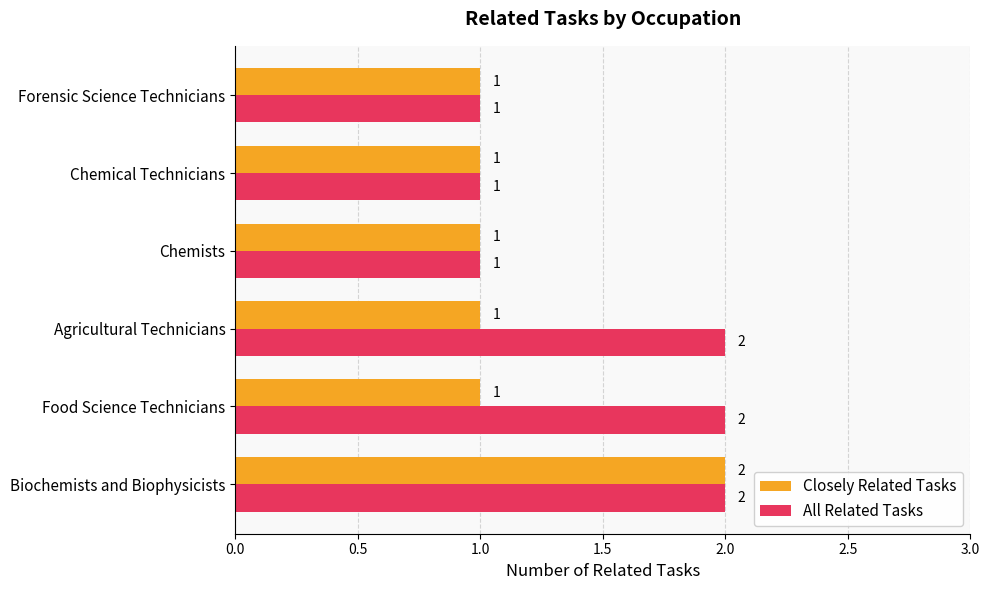

What is the sum of the All Related Tasks values at Forensic Science Technicians and Biochemists and Biophysicists?

3